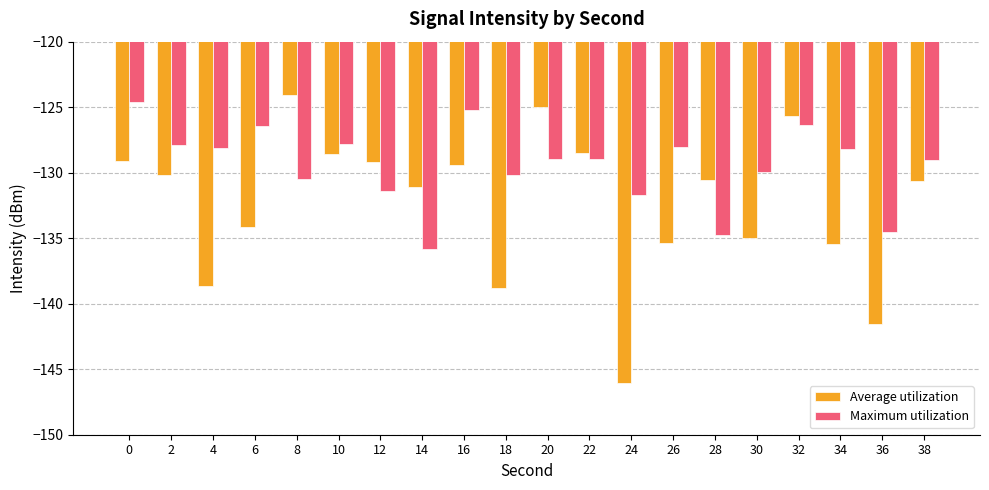

Which series has the widest spread of values?

Average utilization